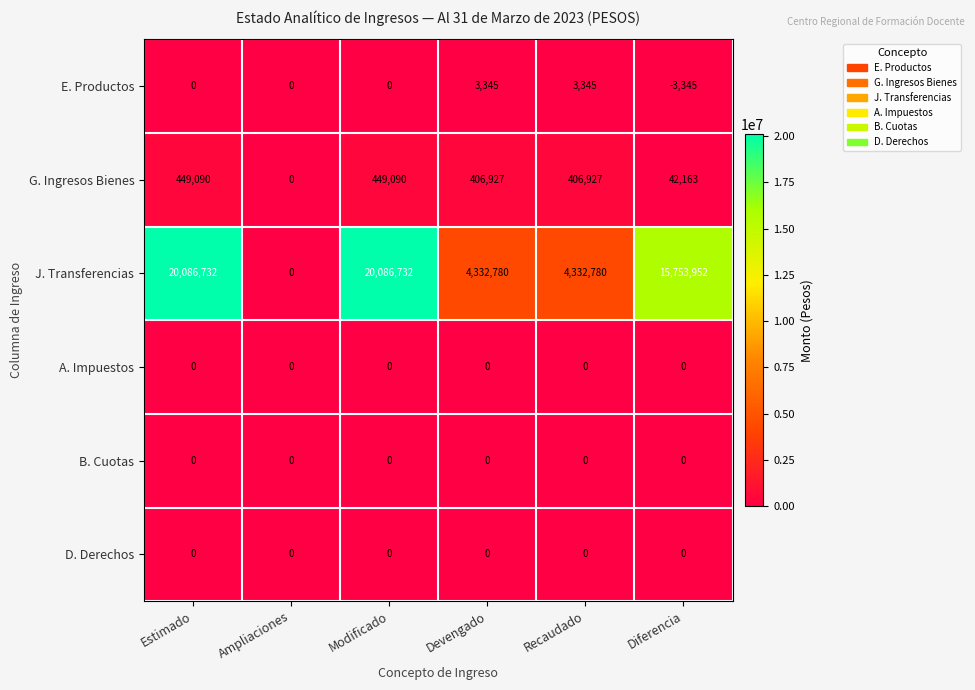

What is the sum of all G. Ingresos Bienes values?

1754197